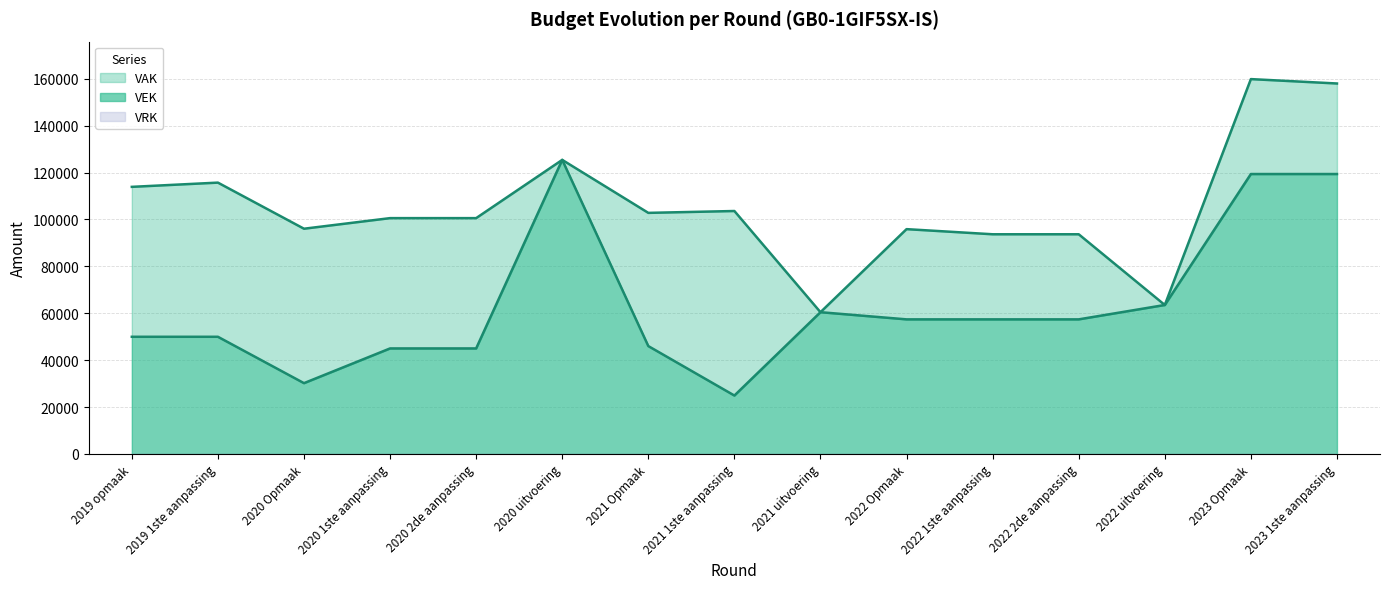

Reading left to right, extract all data points from this chart.

VAK: 113926	115730	96066	100584	100584	125428	102826	103621	60455	95885	93697	93697	63532	159890	158018
VEK: 49969	49969	30188	45000	45000	125428	46000	24905	60455	57400	57400	57400	63532	119397	119397